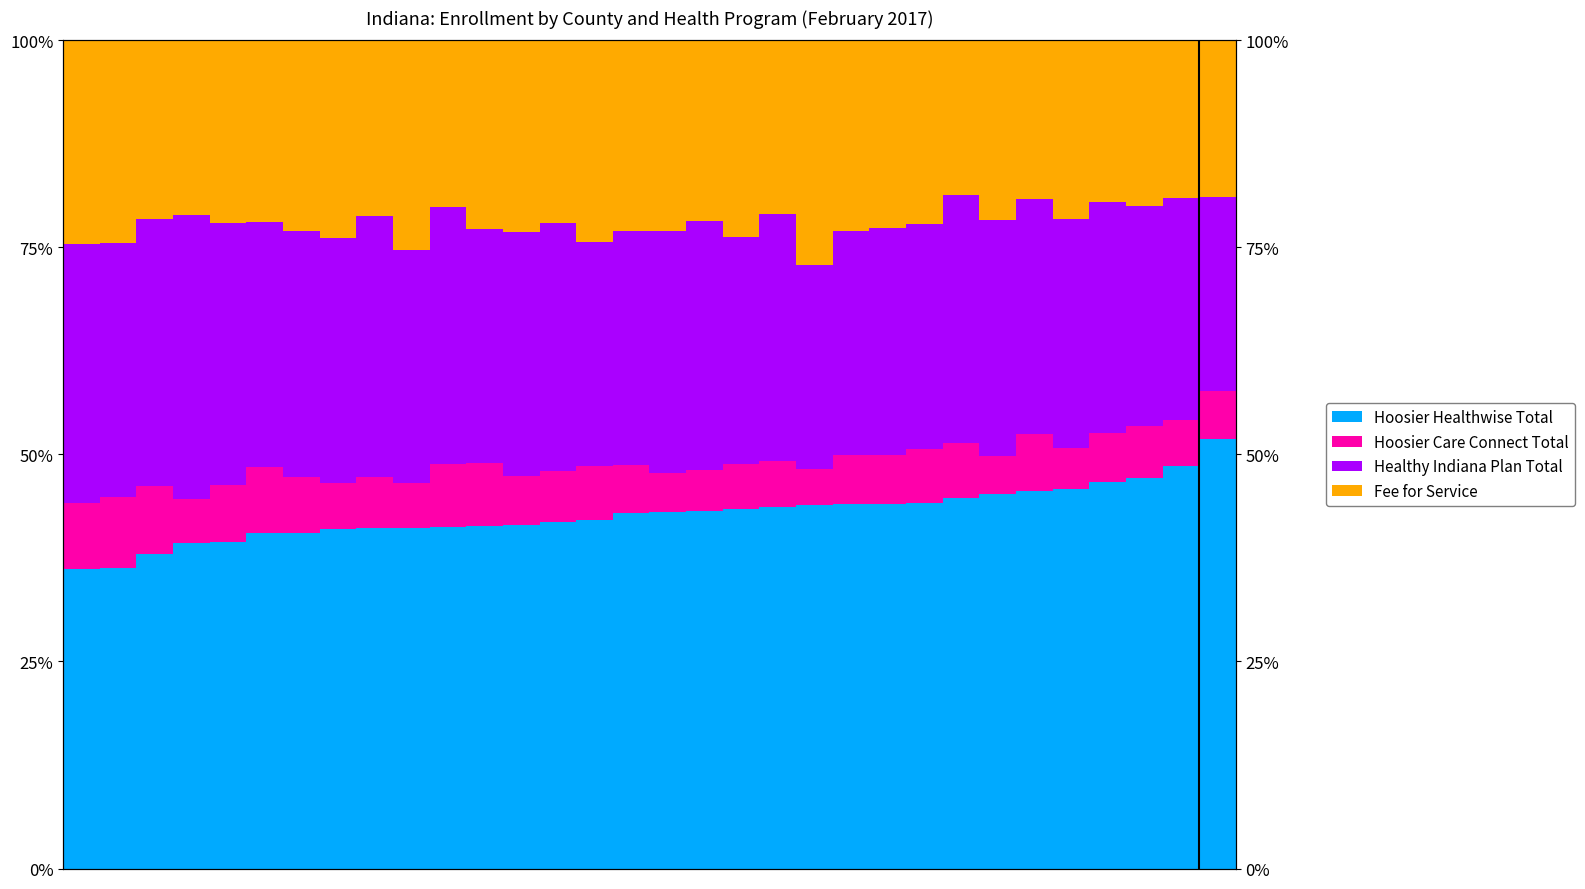

List the series in order of their peak value, highest first.

Hoosier Healthwise Total, Healthy Indiana Plan Total, Fee for Service, Hoosier Care Connect Total